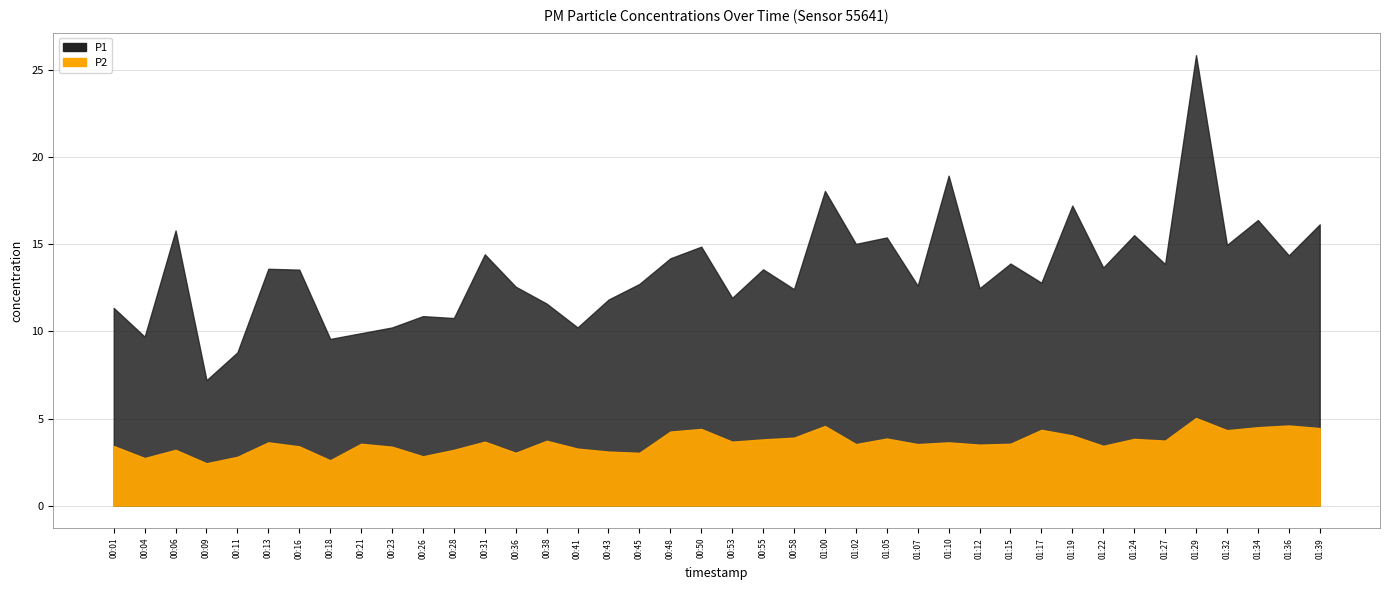

What is the spread (max minus min) of values at 00:55?

9.8